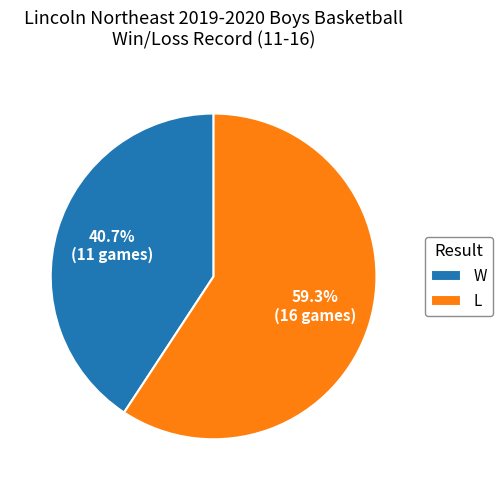

Approximately how many times larger is the value at L compared to W?

1.5